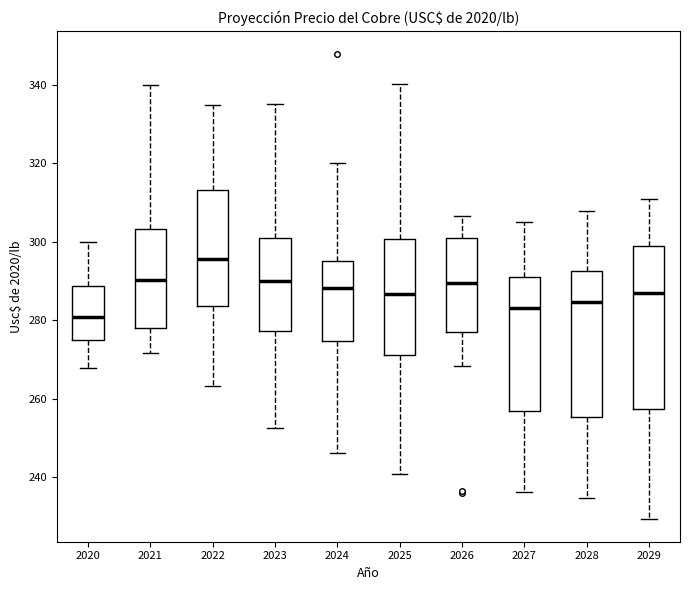

Which box's median line is the highest?

2022